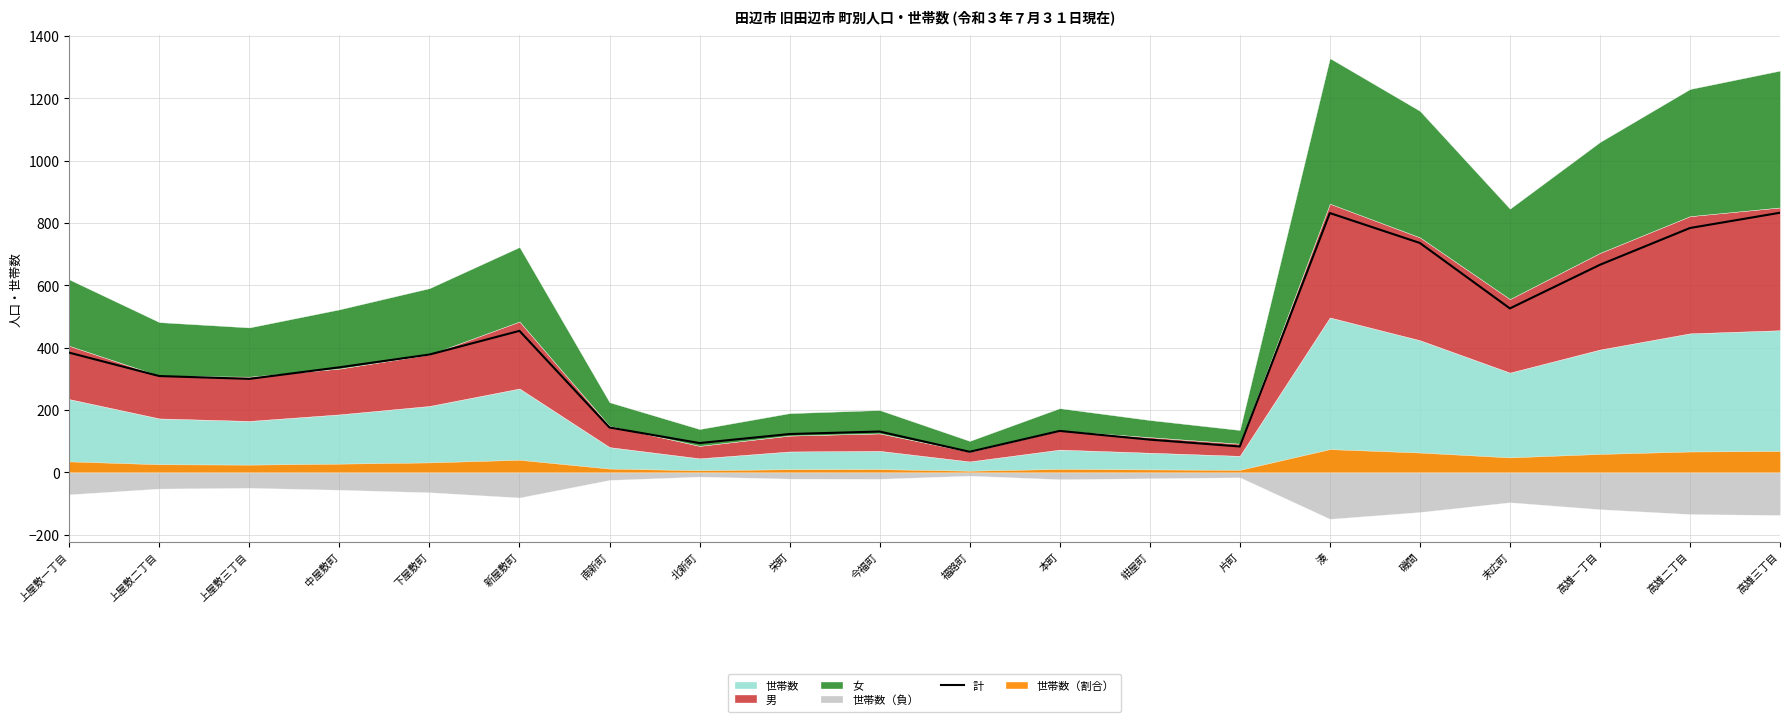

What is the ratio of the value at 高雄三丁目 to the value at 上屋敷二丁目?

2.7